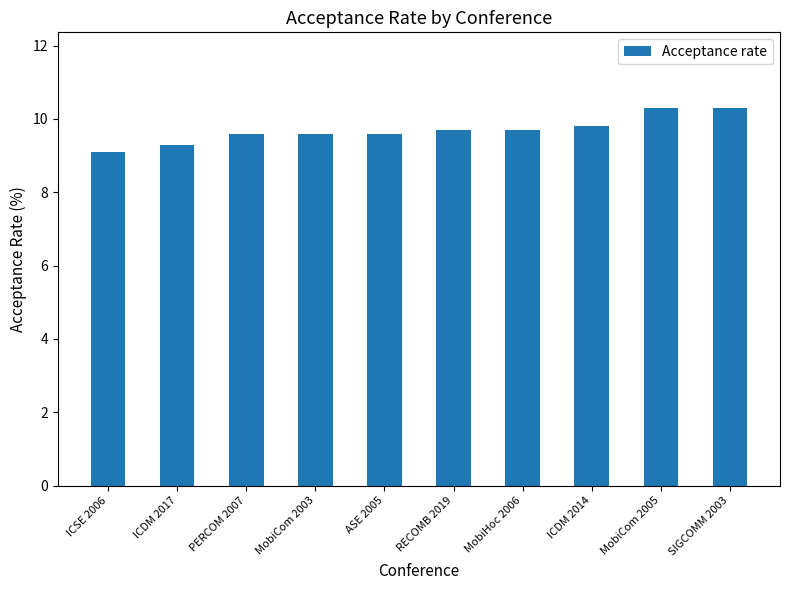

How many bars are there in total?

10